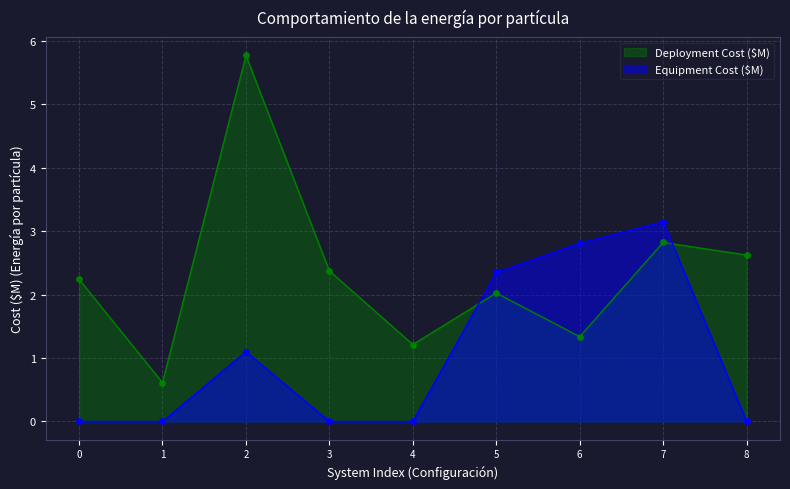

Which series has the largest total across all categories?

Deployment Cost ($M)